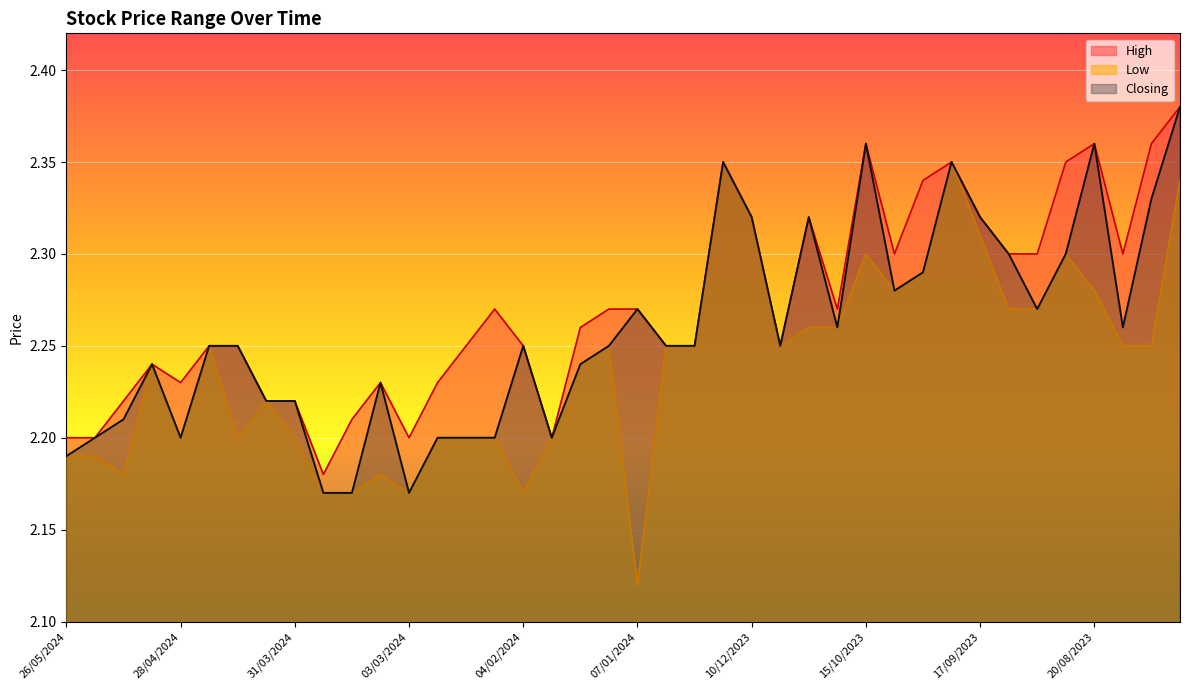

Reading left to right, transcribe all the data shown in this chart.

High: 26/05/2024=2.2	19/05/2024=2.2	12/05/2024=2.2	05/05/2024=2.2	28/04/2024=2.2	21/04/2024=2.2	14/04/2024=2.2	07/04/2024=2.2	31/03/2024=2.2	24/03/2024=2.2	17/03/2024=2.2	10/03/2024=2.2	03/03/2024=2.2	25/02/2024=2.2	18/02/2024=2.2	11/02/2024=2.3	04/02/2024=2.2	28/01/2024=2.2	21/01/2024=2.3	14/01/2024=2.3	07/01/2024=2.3	31/12/2023=2.2	24/12/2023=2.2	17/12/2023=2.4	10/12/2023=2.3	03/12/2023=2.2	26/11/2023=2.3	29/10/2023=2.3	15/10/2023=2.4	08/10/2023=2.3	01/10/2023=2.3	24/09/2023=2.4	17/09/2023=2.3	10/09/2023=2.3	03/09/2023=2.3	27/08/2023=2.4	20/08/2023=2.4	13/08/2023=2.3	06/08/2023=2.4	30/07/2023=2.4
Low: 26/05/2024=2.2	19/05/2024=2.2	12/05/2024=2.2	05/05/2024=2.2	28/04/2024=2.2	21/04/2024=2.2	14/04/2024=2.2	07/04/2024=2.2	31/03/2024=2.2	24/03/2024=2.2	17/03/2024=2.2	10/03/2024=2.2	03/03/2024=2.2	25/02/2024=2.2	18/02/2024=2.2	11/02/2024=2.2	04/02/2024=2.2	28/01/2024=2.2	21/01/2024=2.2	14/01/2024=2.2	07/01/2024=2.1	31/12/2023=2.2	24/12/2023=2.2	17/12/2023=2.4	10/12/2023=2.3	03/12/2023=2.2	26/11/2023=2.3	29/10/2023=2.3	15/10/2023=2.3	08/10/2023=2.3	01/10/2023=2.3	24/09/2023=2.4	17/09/2023=2.3	10/09/2023=2.3	03/09/2023=2.3	27/08/2023=2.3	20/08/2023=2.3	13/08/2023=2.2	06/08/2023=2.2	30/07/2023=2.3
Closing: 26/05/2024=2.2	19/05/2024=2.2	12/05/2024=2.2	05/05/2024=2.2	28/04/2024=2.2	21/04/2024=2.2	14/04/2024=2.2	07/04/2024=2.2	31/03/2024=2.2	24/03/2024=2.2	17/03/2024=2.2	10/03/2024=2.2	03/03/2024=2.2	25/02/2024=2.2	18/02/2024=2.2	11/02/2024=2.2	04/02/2024=2.2	28/01/2024=2.2	21/01/2024=2.2	14/01/2024=2.2	07/01/2024=2.3	31/12/2023=2.2	24/12/2023=2.2	17/12/2023=2.4	10/12/2023=2.3	03/12/2023=2.2	26/11/2023=2.3	29/10/2023=2.3	15/10/2023=2.4	08/10/2023=2.3	01/10/2023=2.3	24/09/2023=2.4	17/09/2023=2.3	10/09/2023=2.3	03/09/2023=2.3	27/08/2023=2.3	20/08/2023=2.4	13/08/2023=2.3	06/08/2023=2.3	30/07/2023=2.4